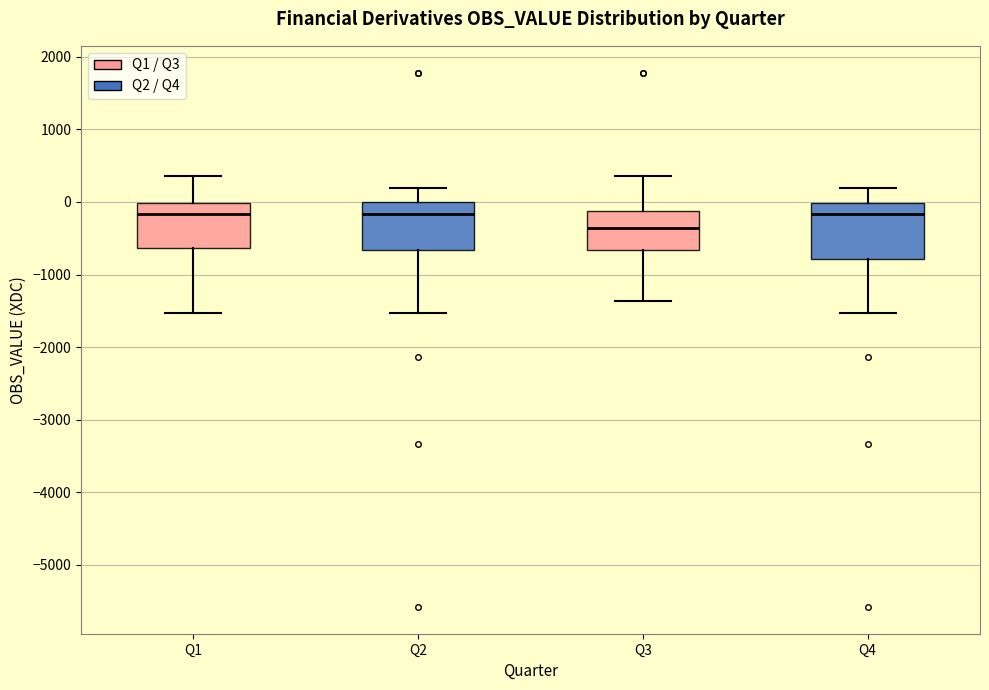

Reading left to right, transcribe this box plot: for each box, give where its median line is, the range the box spans, and where its two whiskers end, as read against the y-axis. The values are not printed on the chart, so give them approximately, as read against the axis.

Q1: median -200, box -600 to 0, whiskers -1500 to 400
Q2: median -200, box -700 to 0, whiskers -1500 to 200
Q3: median -400, box -700 to -100, whiskers -1400 to 400
Q4: median -200, box -800 to 0, whiskers -1500 to 200